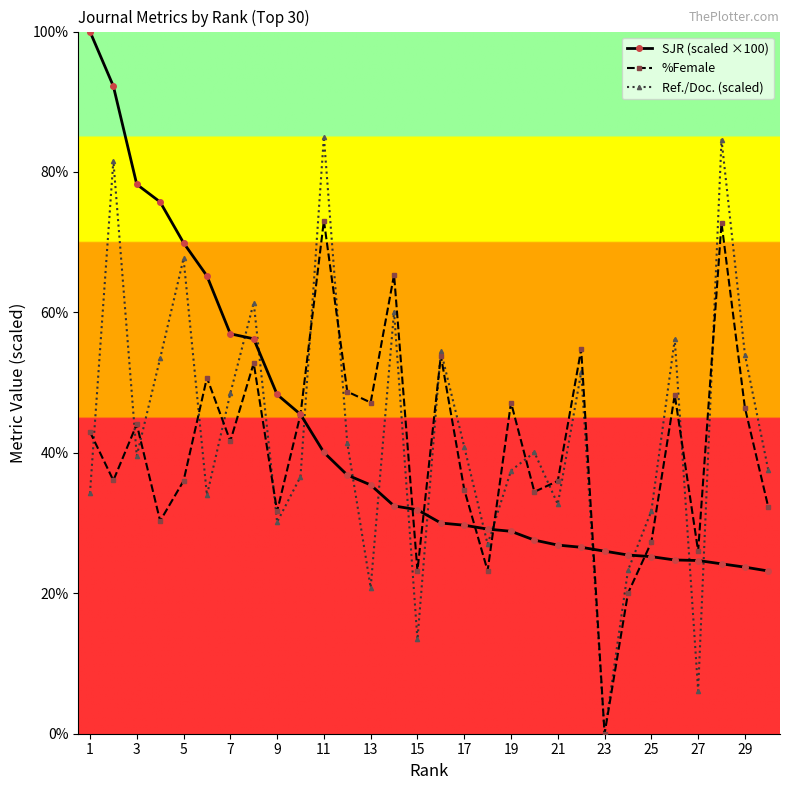

Which series has the largest range (max minus min)?

Ref./Doc. (scaled)